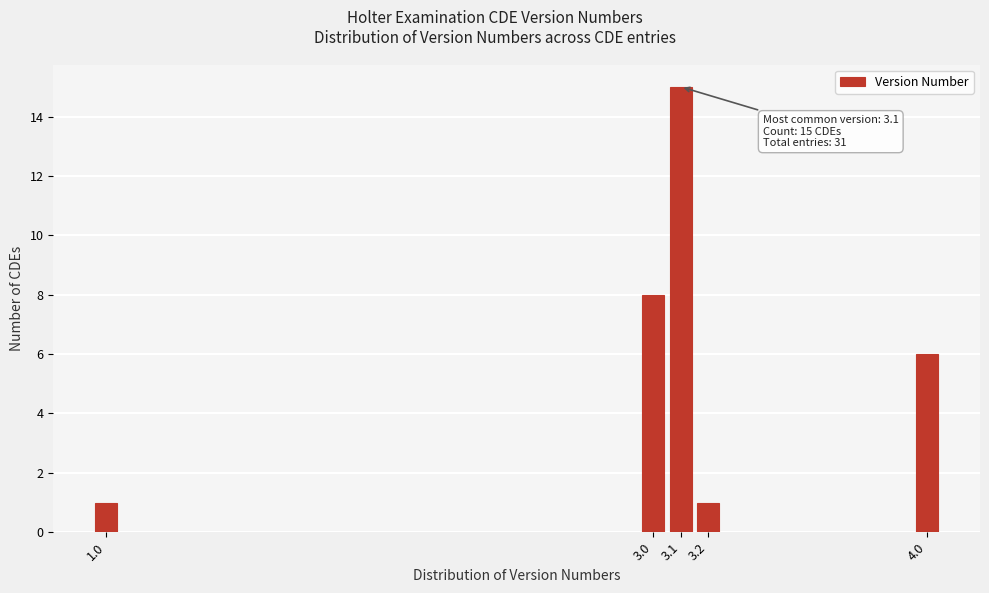

Reading left to right, extract all data points from this chart.

1	8	15	1	6